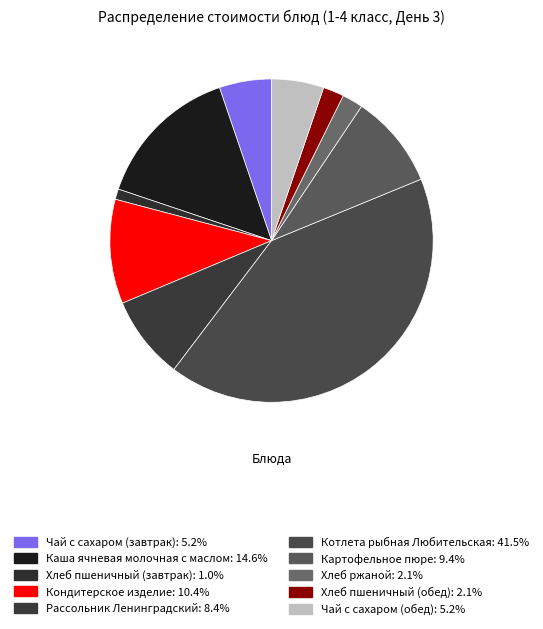

Which category has the biggest portion of the pie?

Котлета рыбная Любительская